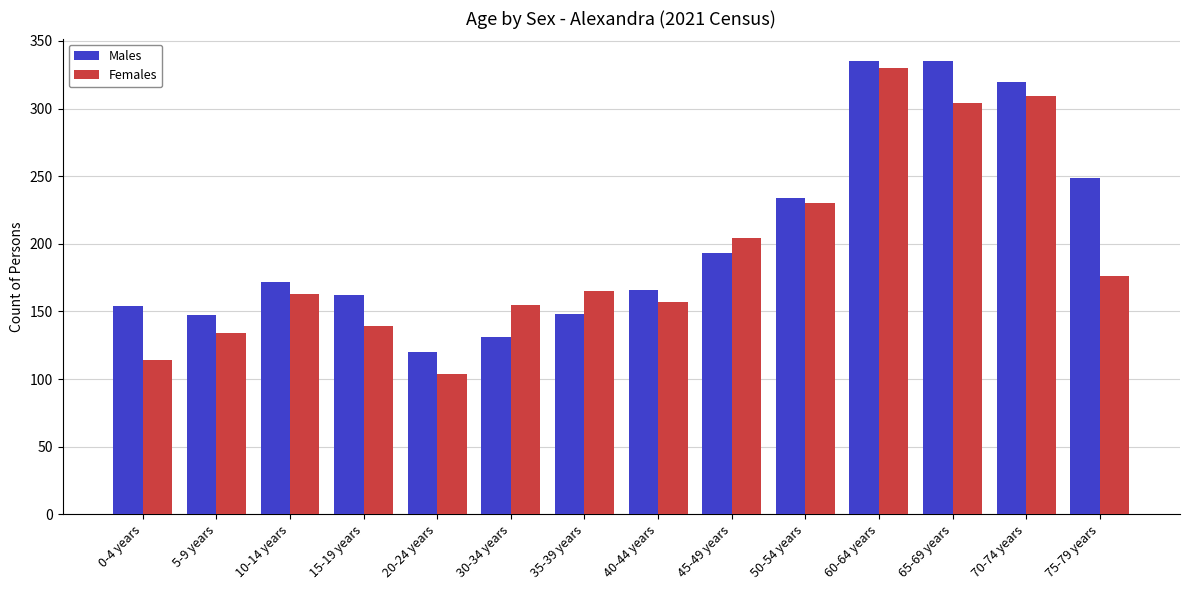

What is the highest value of the Males series?

335